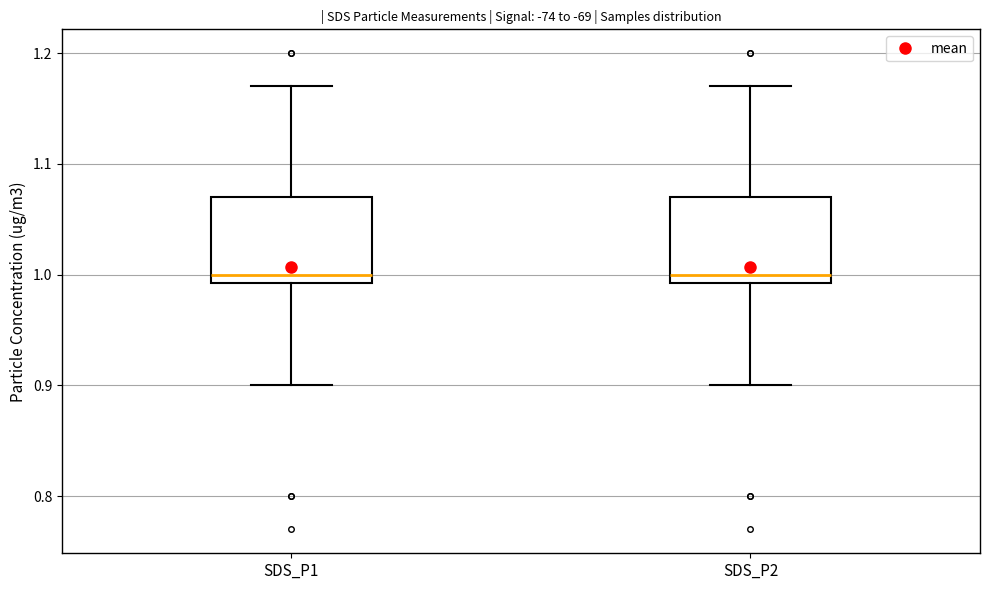

Reading left to right, transcribe this box plot: for each box, give where its median line is, the range the box spans, and where its two whiskers end, as read against the y-axis. The values are not printed on the chart, so give them approximately, as read against the axis.

SDS_P1: median 1.00, box 0.99 to 1.07, whiskers 0.90 to 1.17
SDS_P2: median 1.00, box 0.99 to 1.07, whiskers 0.90 to 1.17